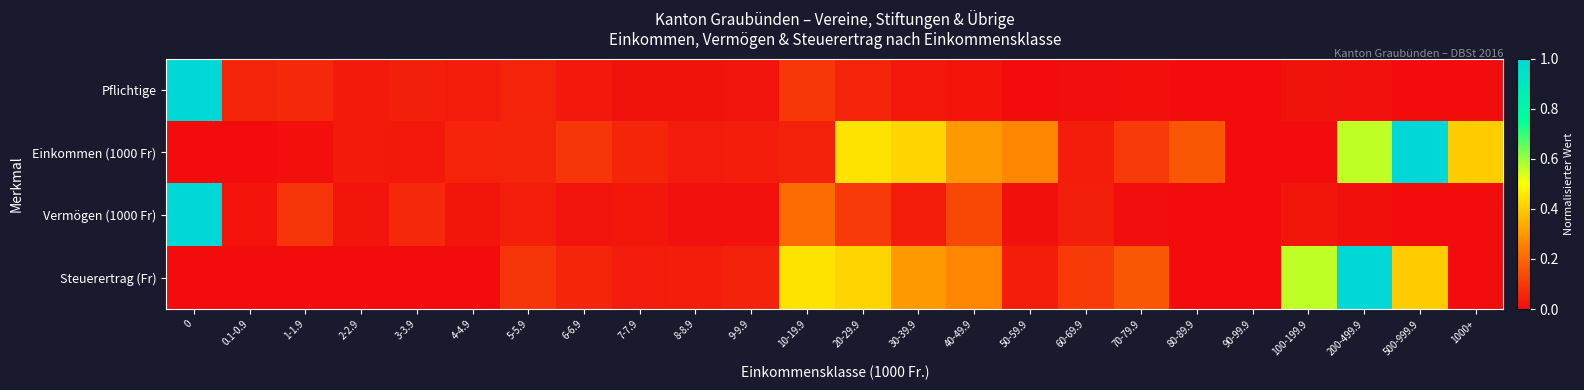

Reading left to right, what are all the values shown in this chart?

Pflichtige: 0=1.0	0.1-0.9=0.1	1-1.9=0.1	2-2.9=0.0	3-3.9=0.0	4-4.9=0.0	5-5.9=0.1	6-6.9=0.0	7-7.9=0.0	8-8.9=0.0	9-9.9=0.0	10-19.9=0.1	20-29.9=0.1	30-39.9=0.0	40-49.9=0.0	50-59.9=0.0	60-69.9=0.0	70-79.9=0.0	80-89.9=0.0	90-99.9=0.0	100-199.9=0.0	200-499.9=0.0	500-999.9=0.0	1000+=0.0
Einkommen (1000 Fr): 0=0.0	0.1-0.9=0.0	1-1.9=0.0	2-2.9=0.0	3-3.9=0.0	4-4.9=0.0	5-5.9=0.1	6-6.9=0.1	7-7.9=0.1	8-8.9=0.0	9-9.9=0.0	10-19.9=0.0	20-29.9=0.4	30-39.9=0.4	40-49.9=0.3	50-59.9=0.3	60-69.9=0.0	70-79.9=0.1	80-89.9=0.2	90-99.9=0.0	100-199.9=0.0	200-499.9=0.6	500-999.9=1.0	1000+=0.4
Vermögen (1000 Fr): 0=1.0	0.1-0.9=0.0	1-1.9=0.1	2-2.9=0.0	3-3.9=0.1	4-4.9=0.0	5-5.9=0.0	6-6.9=0.0	7-7.9=0.0	8-8.9=0.0	9-9.9=0.0	10-19.9=0.2	20-29.9=0.1	30-39.9=0.0	40-49.9=0.1	50-59.9=0.0	60-69.9=0.0	70-79.9=0.0	80-89.9=0.0	90-99.9=0.0	100-199.9=0.0	200-499.9=0.0	500-999.9=0.0	1000+=0.0
Steuerertrag (Fr): 0=0.0	0.1-0.9=0.0	1-1.9=0.0	2-2.9=0.0	3-3.9=0.0	4-4.9=0.0	5-5.9=0.1	6-6.9=0.1	7-7.9=0.0	8-8.9=0.0	9-9.9=0.0	10-19.9=0.4	20-29.9=0.4	30-39.9=0.3	40-49.9=0.3	50-59.9=0.0	60-69.9=0.1	70-79.9=0.2	80-89.9=0.0	90-99.9=0.0	100-199.9=0.6	200-499.9=1.0	500-999.9=0.4	1000+=0.0